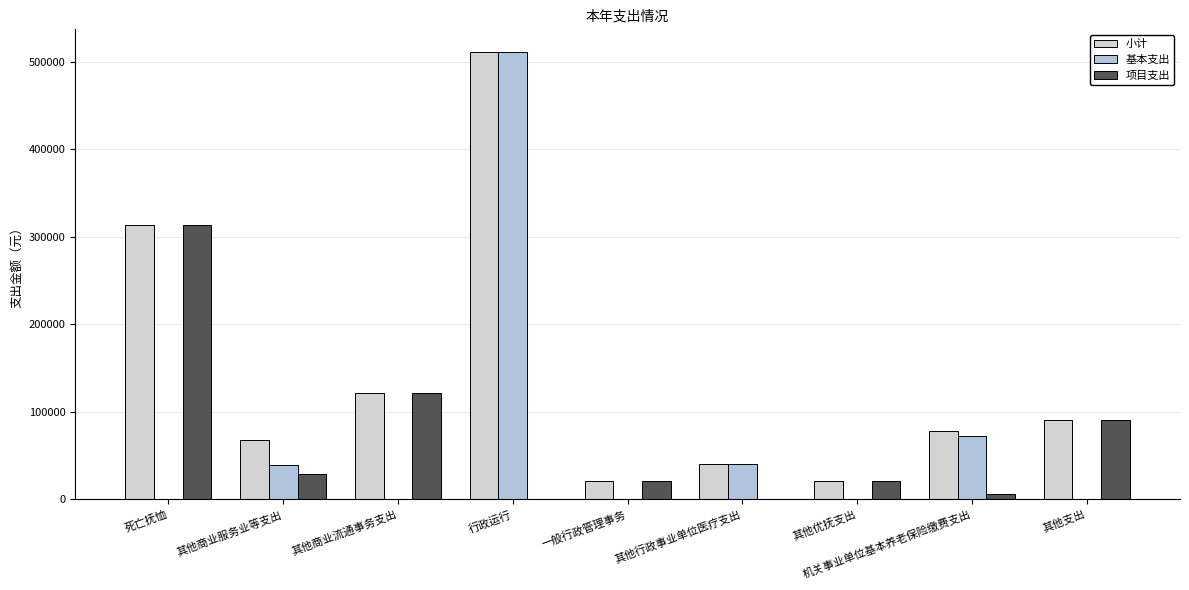

Which series has the widest spread of values?

基本支出